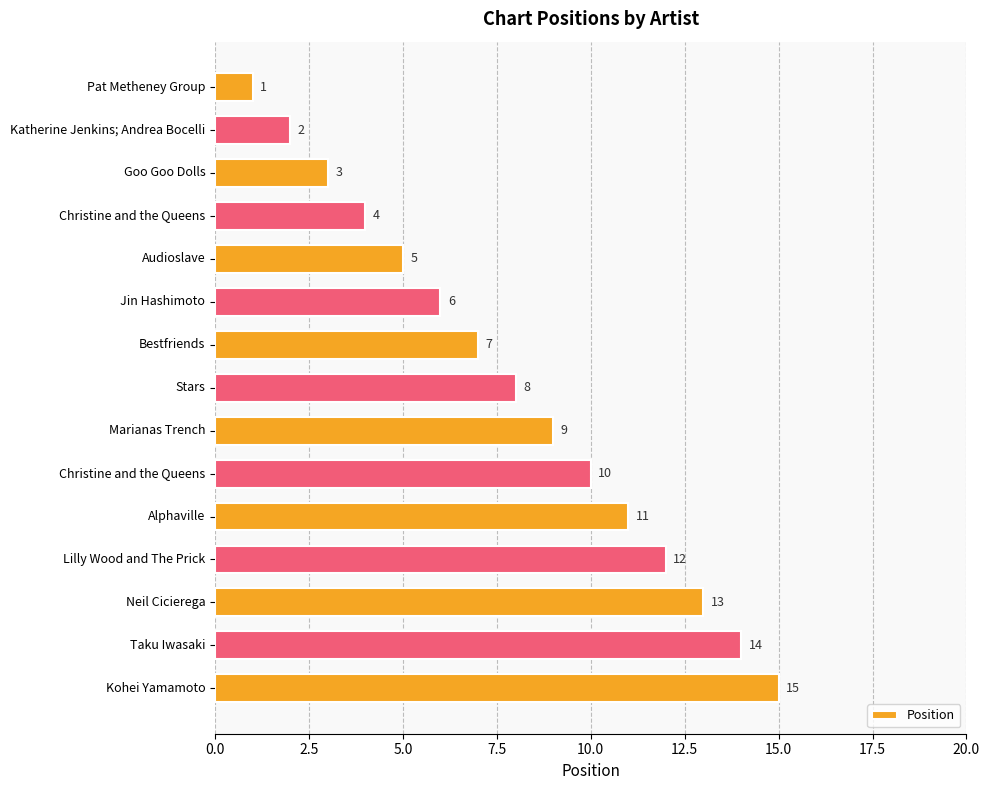

Count the number of data series in this chart.

1